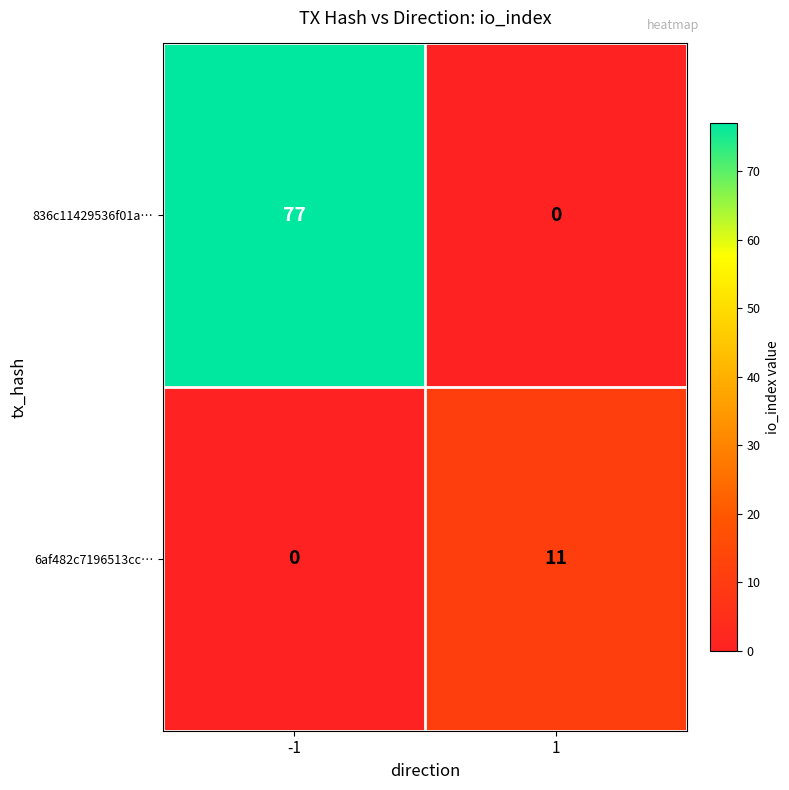

What is the difference between the highest and lowest values at 1?

11